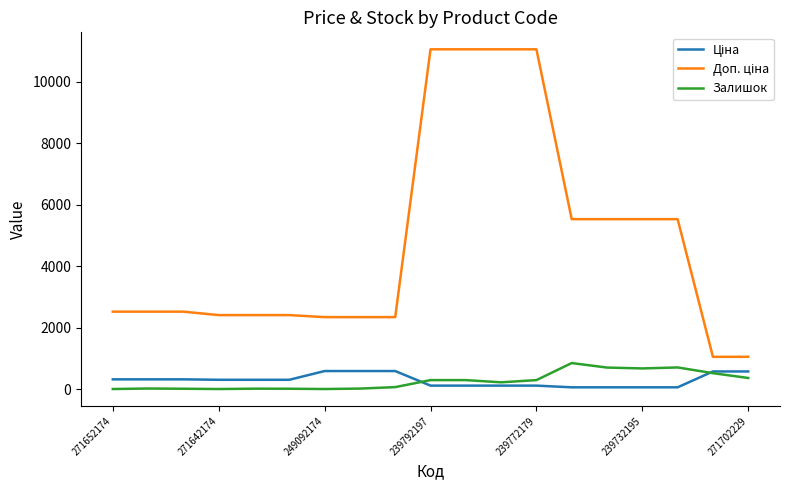

What is the maximum value for Залишок?

845.0